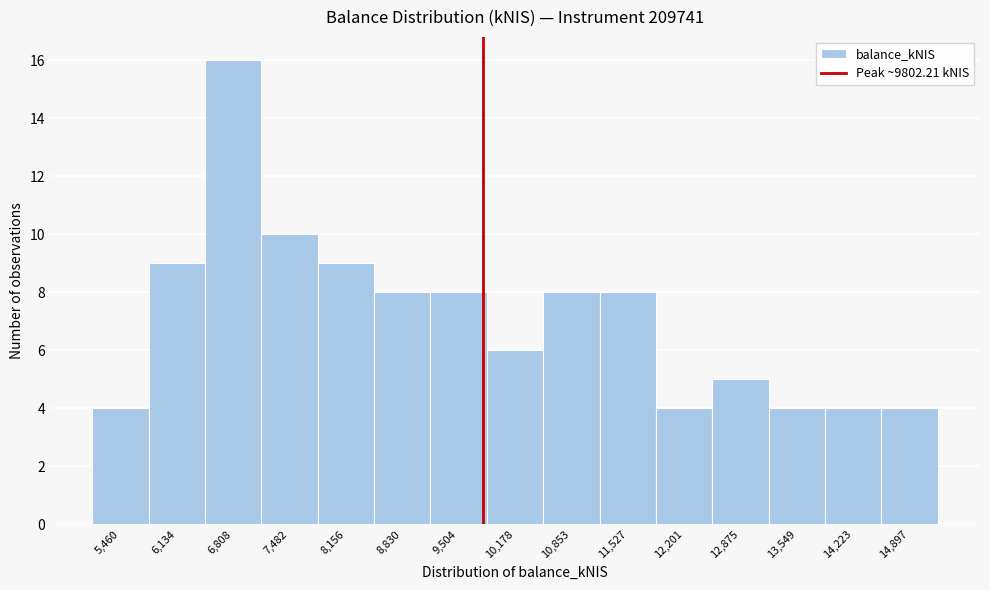

Which range on the x-axis has the tallest bar?

6500 to 7100